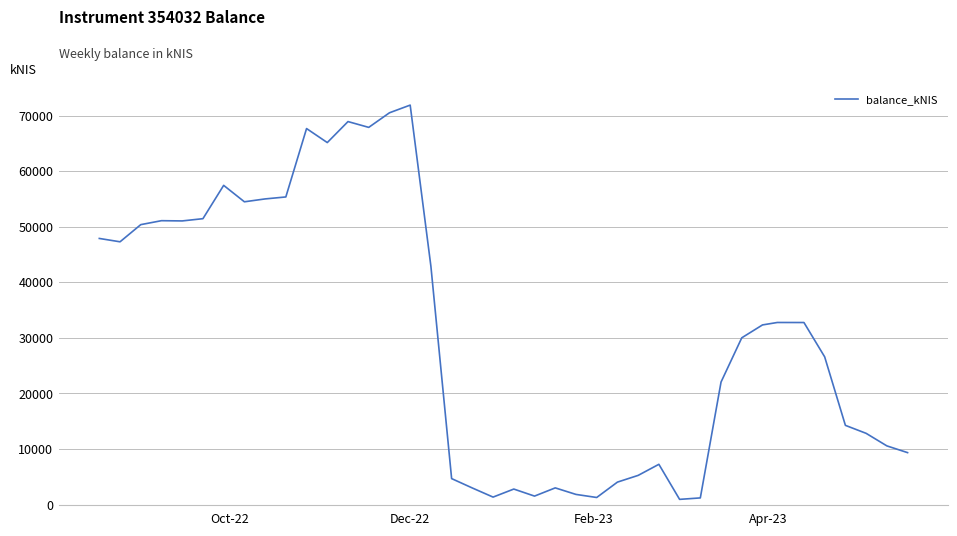

What is the greatest value displayed?

71874.9